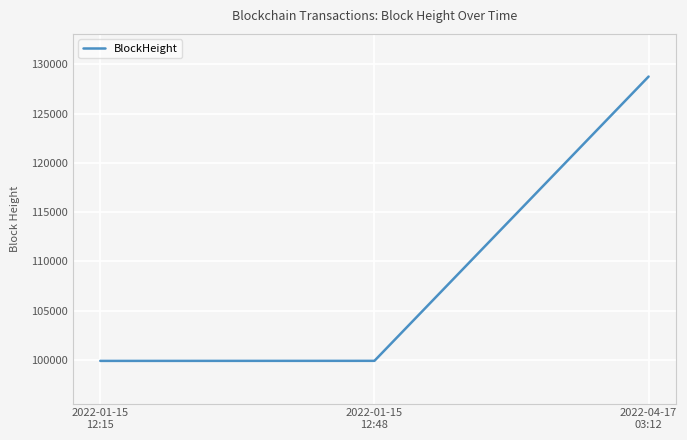

Which category has the highest value across all series?

2022-04-17
03:12